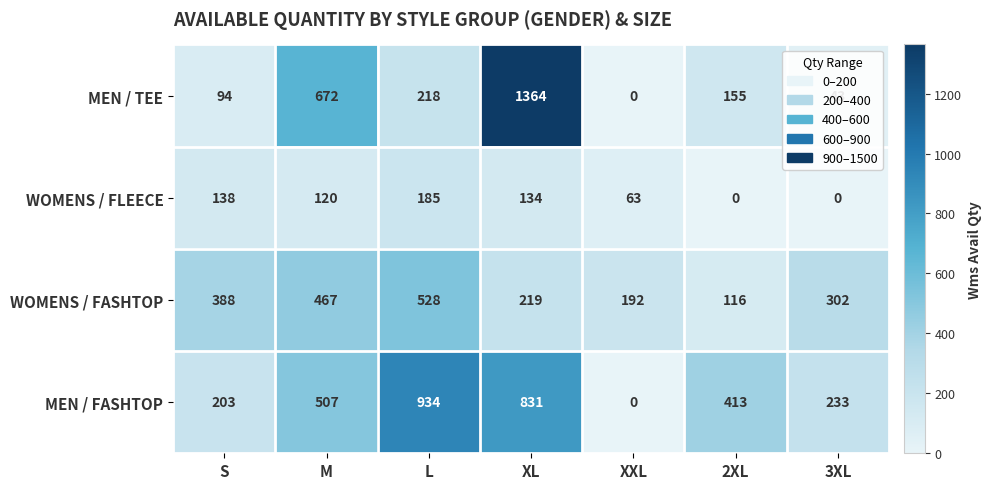

What is the approximate value of MEN / FASHTOP at 3XL?

233